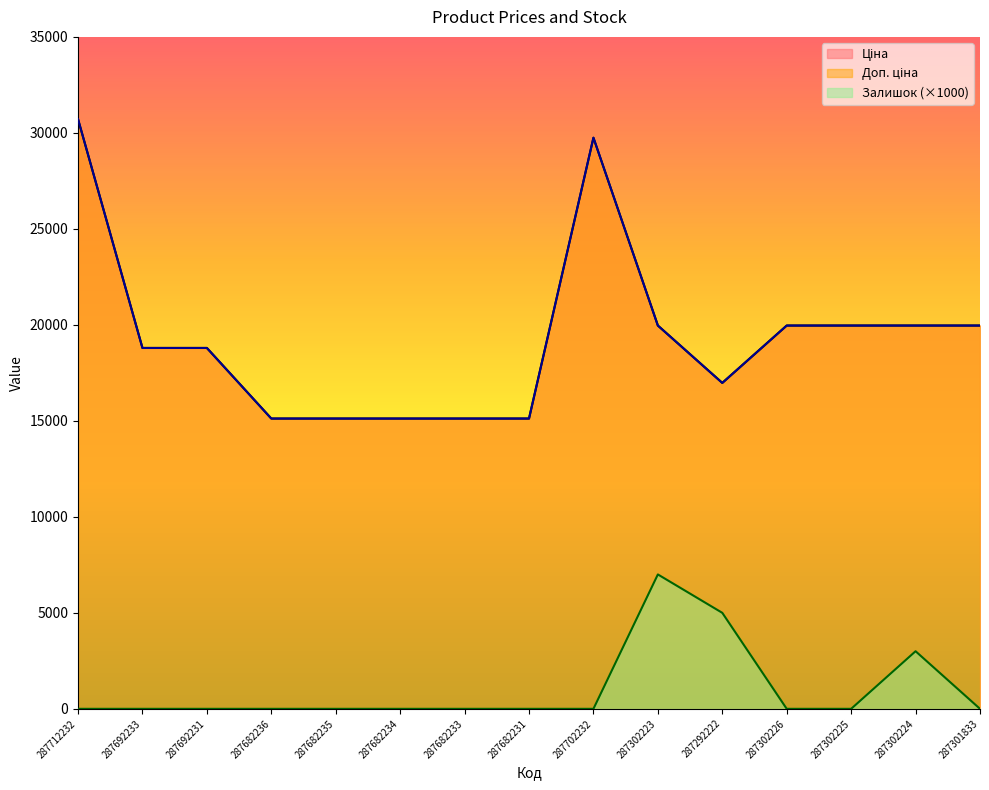

Reading right to left, transcribe all the data shown in this chart.

Ціна: 287301833=19964.2	287302224=19964.2	287302225=19964.2	287302226=19964.2	287292222=16976.3	287302223=19964.2	287702232=29747.2	287682231=15120.0	287682233=15120.0	287682234=15120.0	287682235=15120.0	287682236=15120.0	287692231=18796.8	287692233=18796.8	287712232=30717.1
Доп. ціна: 287301833=19964.2	287302224=19964.2	287302225=19964.2	287302226=19964.2	287292222=16976.3	287302223=19964.2	287702232=29747.2	287682231=15120.0	287682233=15120.0	287682234=15120.0	287682235=15120.0	287682236=15120.0	287692231=18796.8	287692233=18796.8	287712232=30717.1
Залишок: 287301833=0.0	287302224=3000.0	287302225=0.0	287302226=0.0	287292222=5000.0	287302223=7000.0	287702232=0.0	287682231=0.0	287682233=0.0	287682234=0.0	287682235=0.0	287682236=0.0	287692231=0.0	287692233=0.0	287712232=0.0